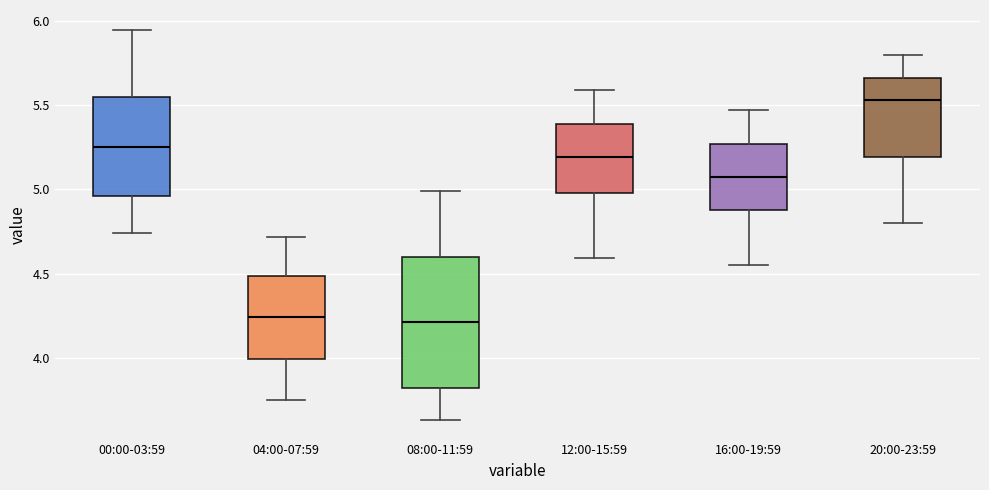

Where does the upper whisker of the box for 12:00-15:59 end on the y-axis? The values are not printed on the chart, so give them approximately, as read against the axis.

5.60